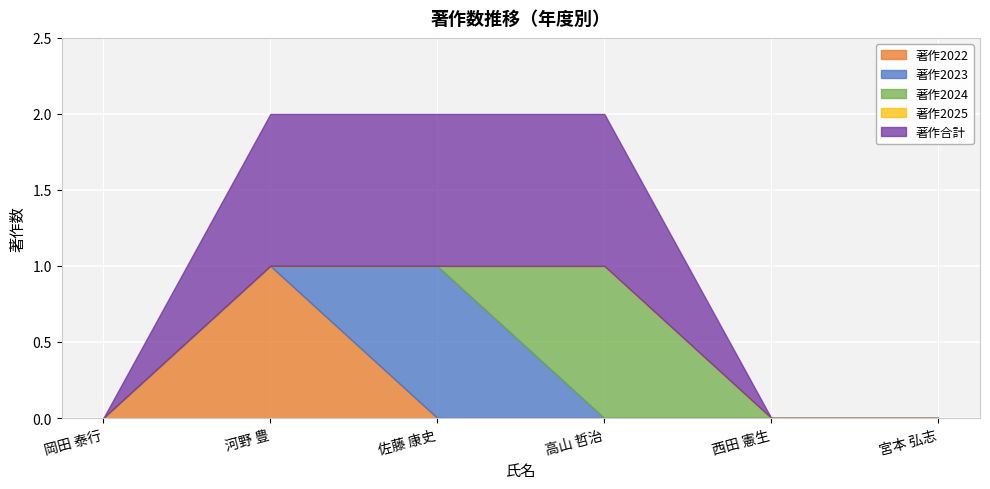

Count the number of data series in this chart.

5